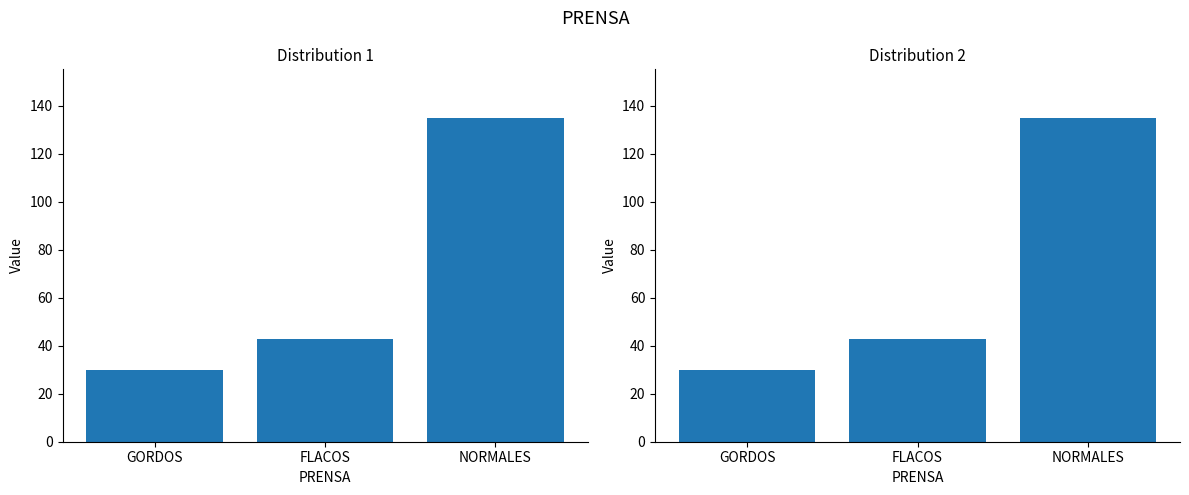

What is the difference between the values at FLACOS and NORMALES?

92